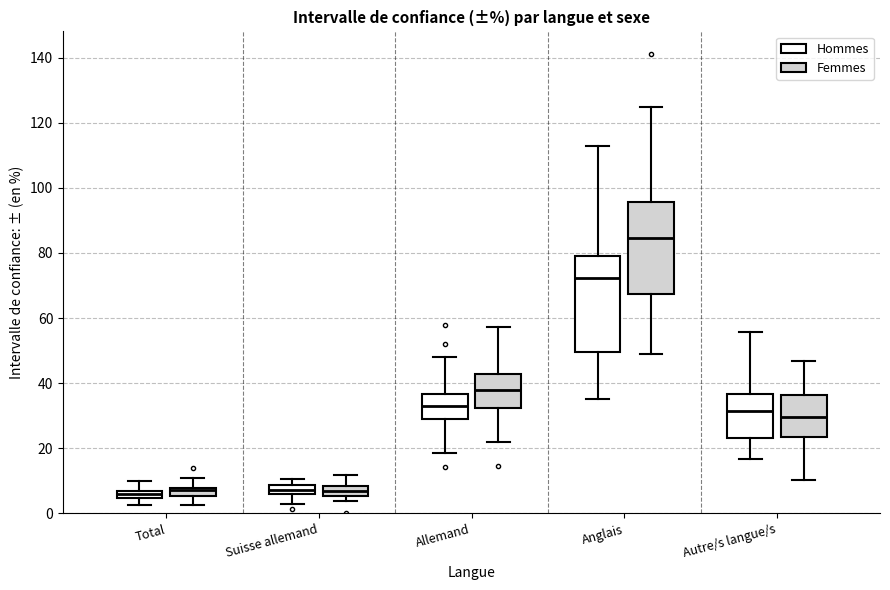

Where is the lower edge of the box for Anglais (Hommes) on the y-axis? The values are not printed on the chart, so give them approximately, as read against the axis.

50